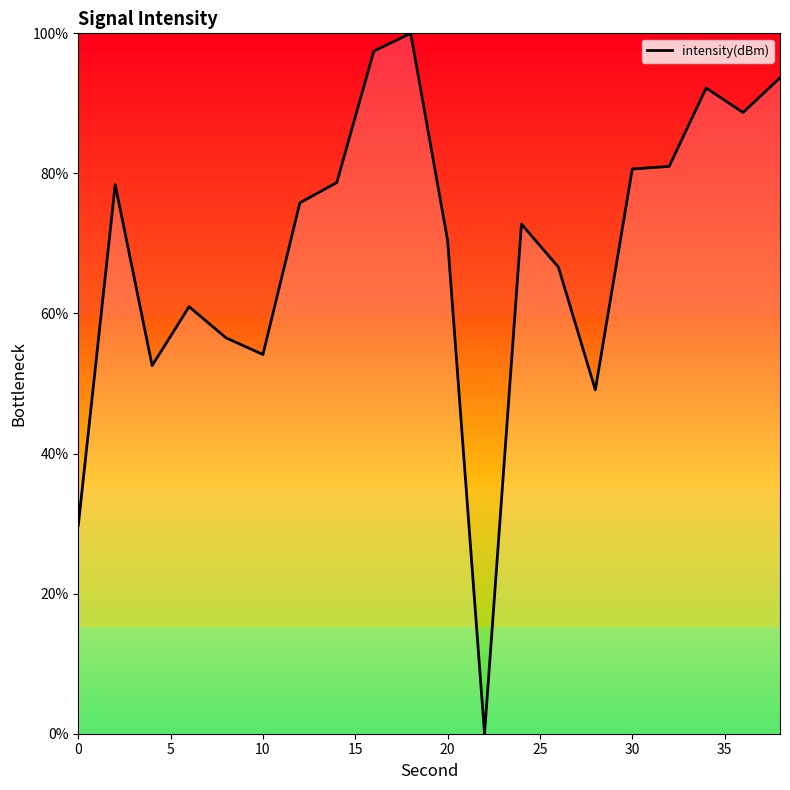

What is the greatest value displayed?

100.0